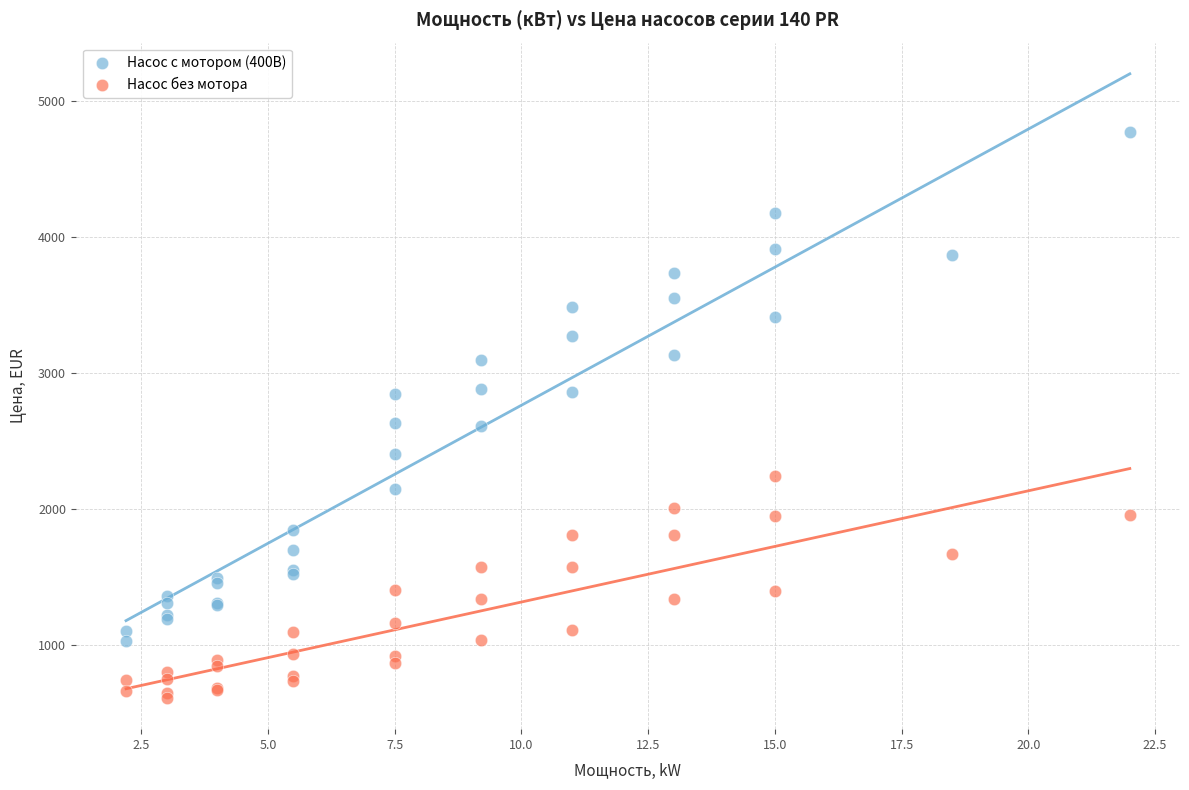

Which series contains the highest Y value?

Насос с мотором (400В)